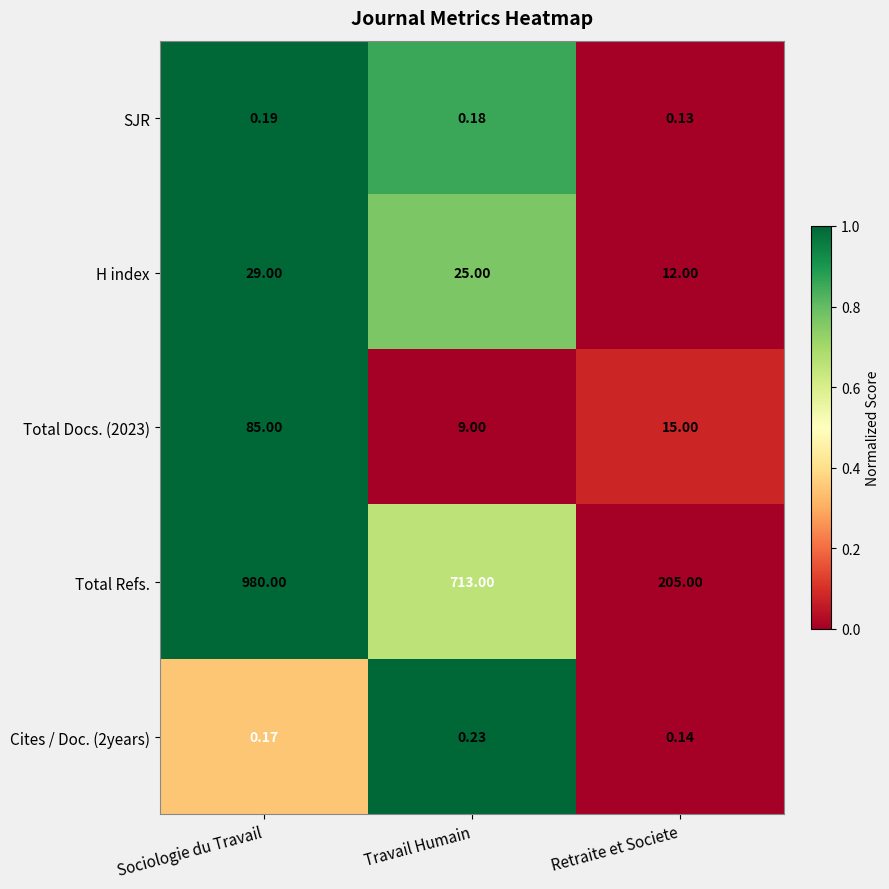

At which category does the chart reach its peak across all series?

Sociologie du Travail